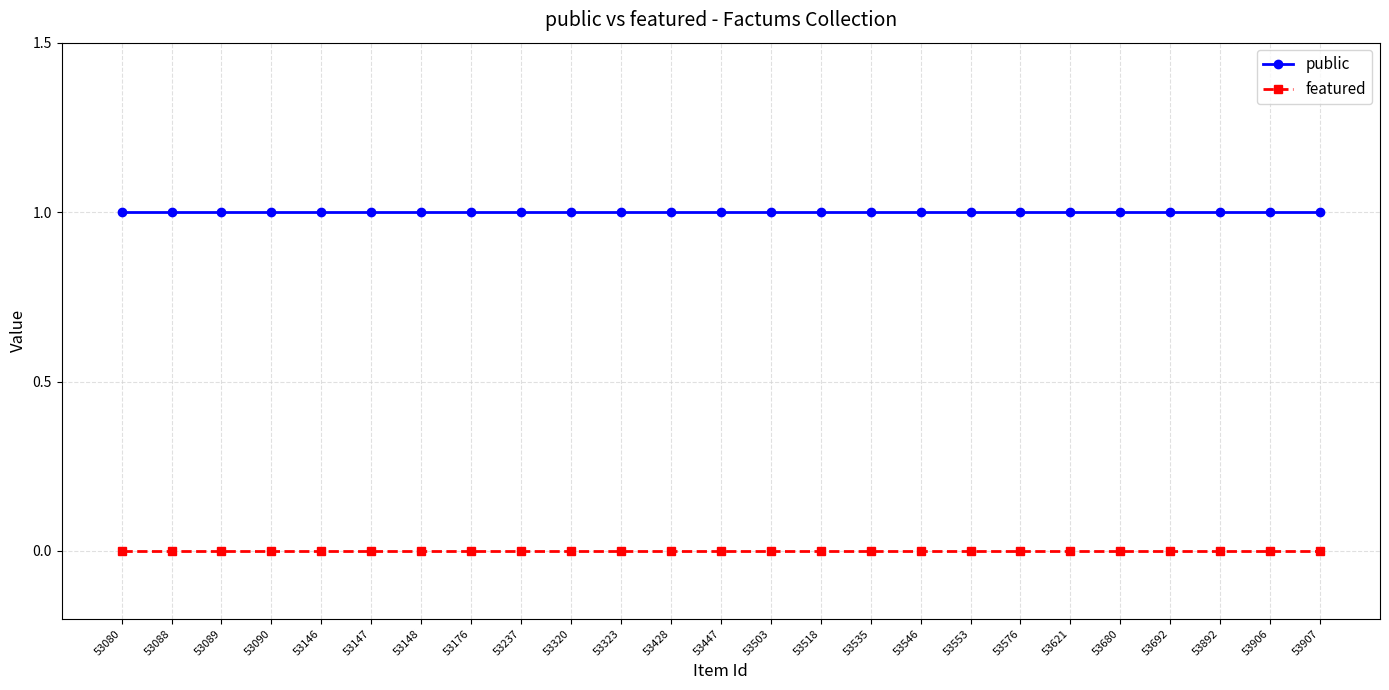

Rank the series by their maximum value, from lowest to highest.

featured, public